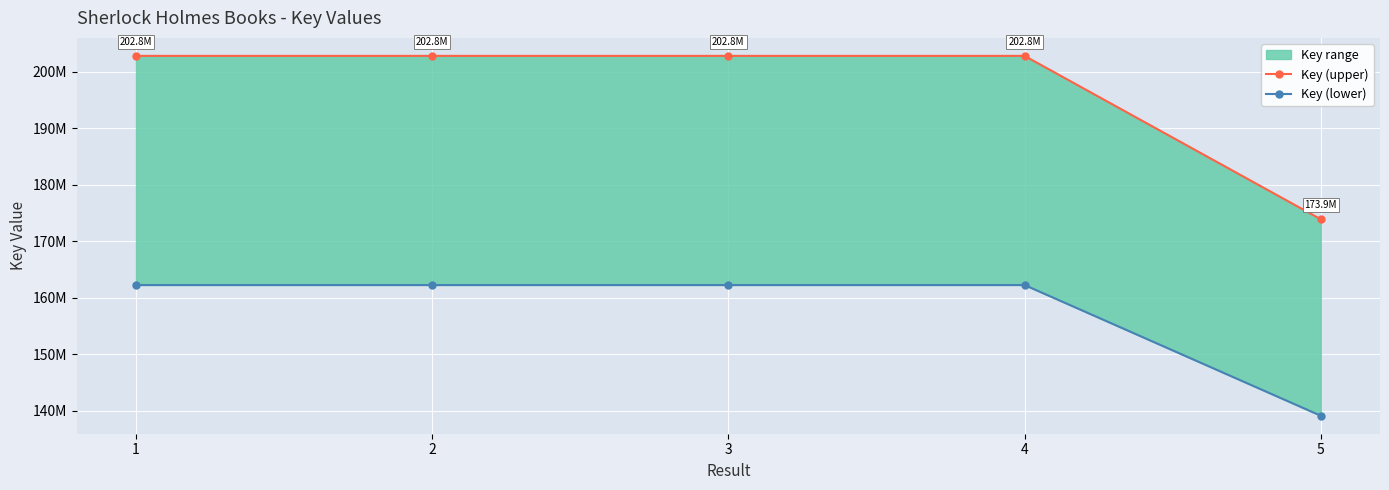

At 4, list the series in order from largest to smallest.

Key (upper), Key (lower)